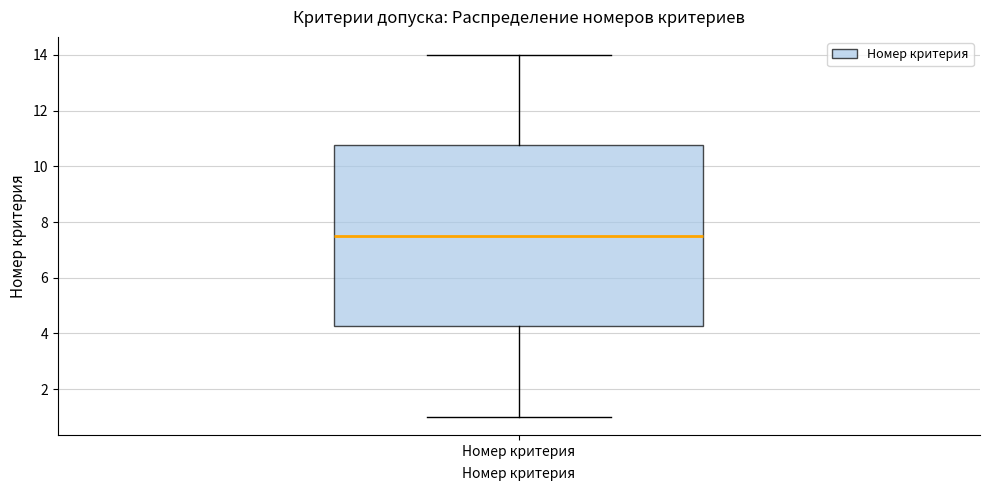

Transcribe this box plot: give where the median line is, the range the box spans, and where the two whiskers end, as read against the y-axis. The values are not printed on the chart, so give them approximately, as read against the axis.

median 7.6, box 4.2 to 10.8, whiskers 1.0 to 14.0